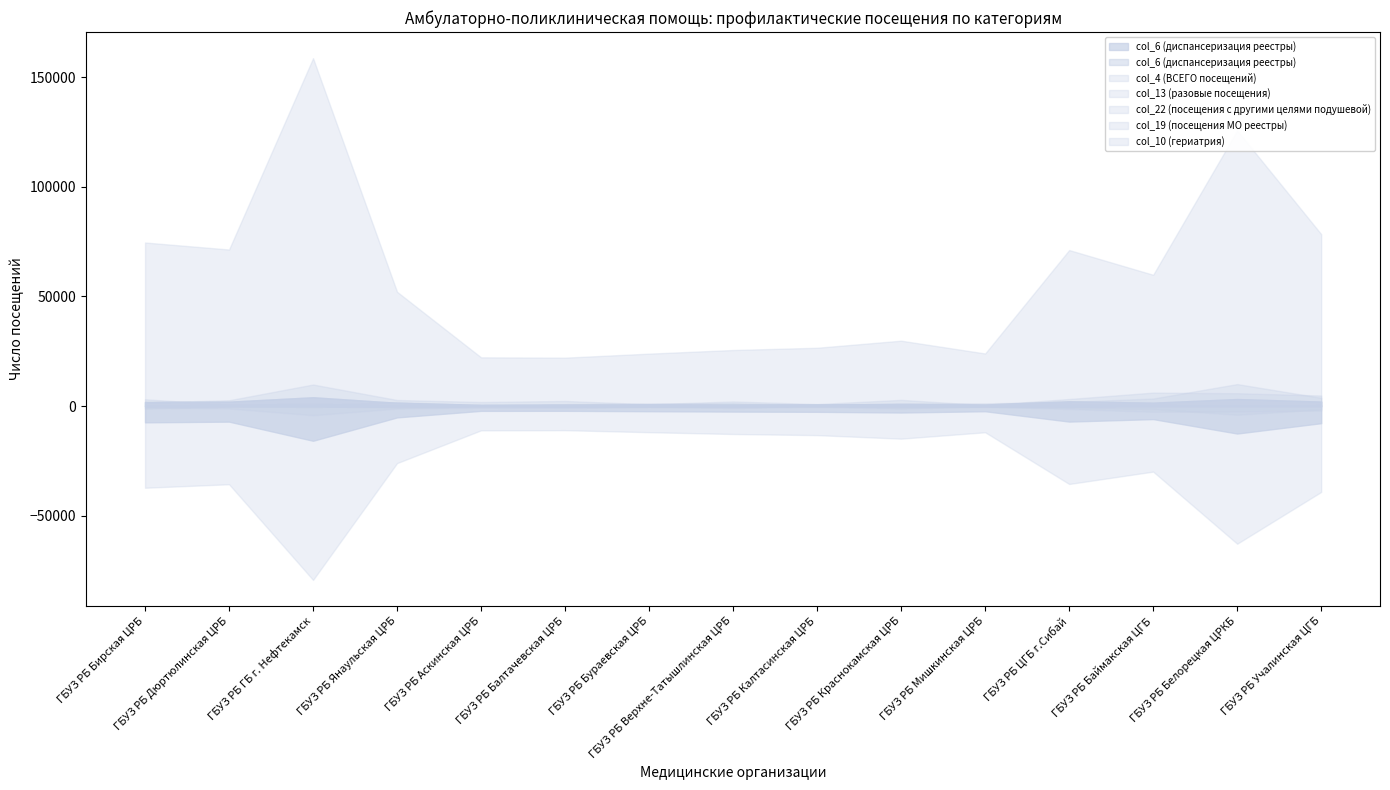

What is the sum of the col_6 (диспансеризация реестры) values at ГБУЗ РБ ГБ г. Нефтекамск and ГБУЗ РБ Белорецкая ЦРКБ?

7184